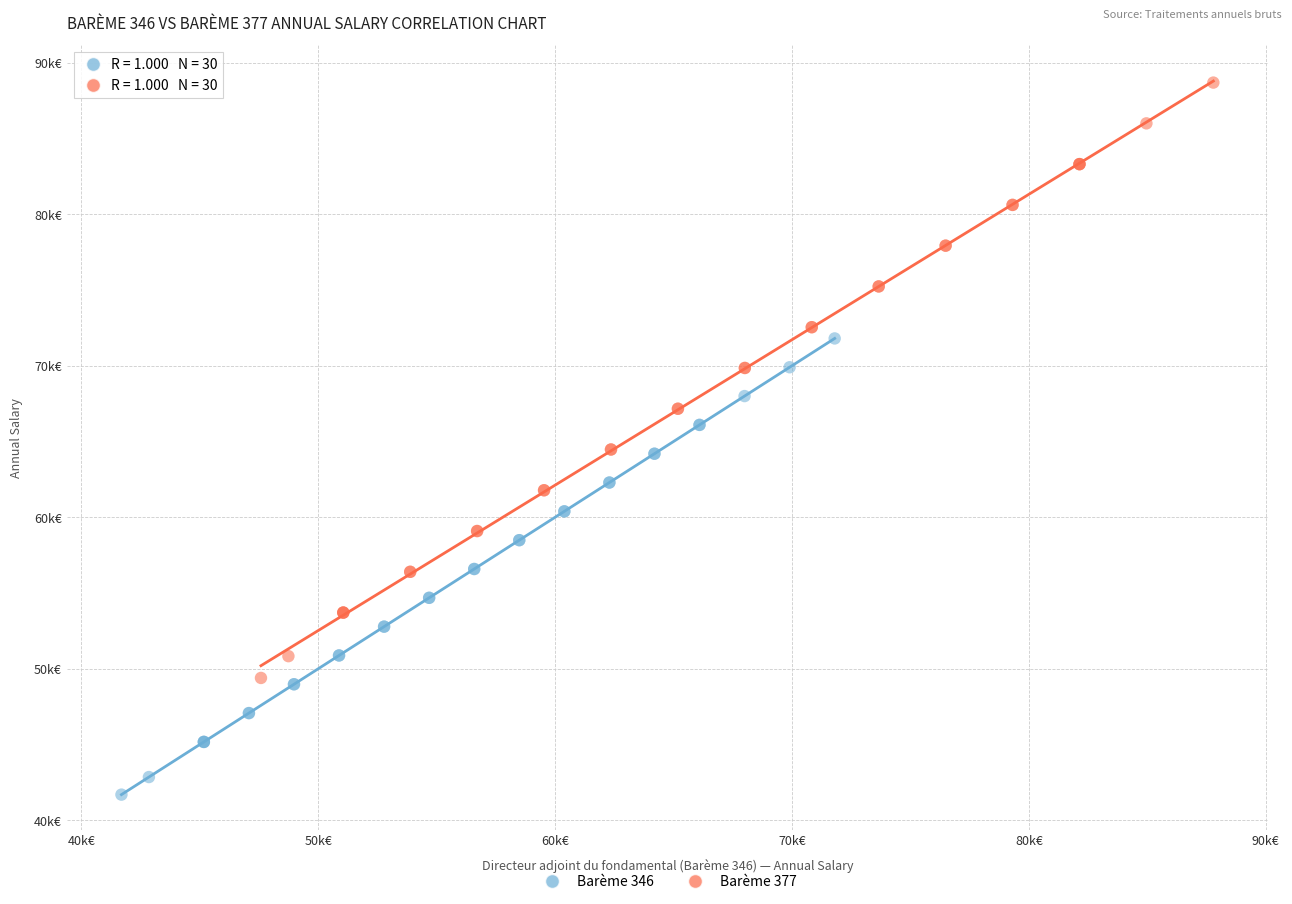

Which series has the largest Y range (max minus min)?

Barème 377